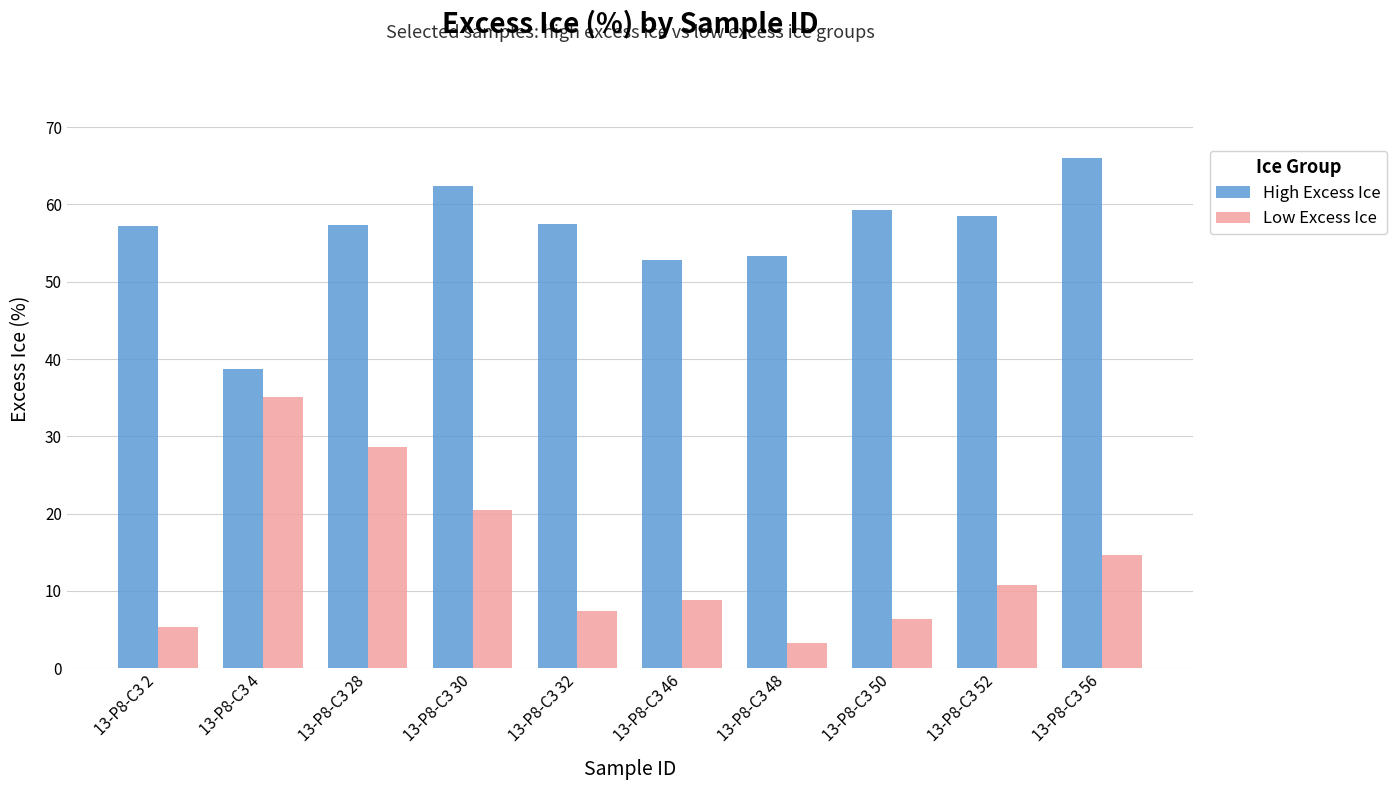

Which series has the largest total across all categories?

High Excess Ice